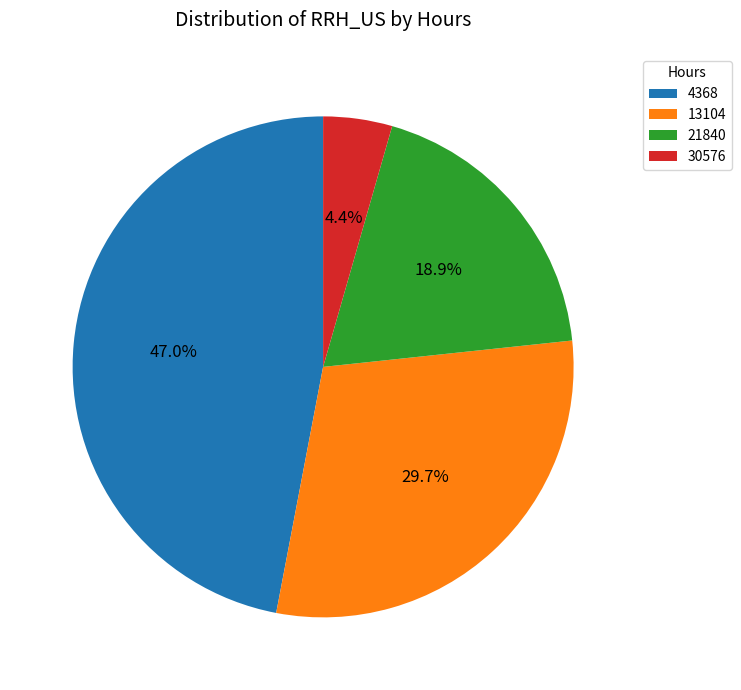

Which category has the smallest portion of the pie?

30576